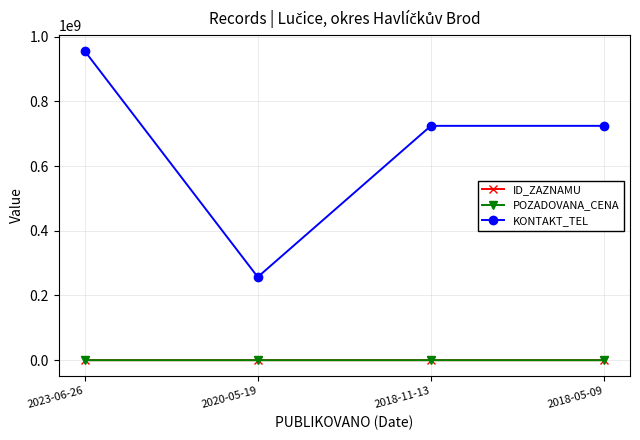

Where is POZADOVANA_CENA nearest to the value 9860?

2020-05-19